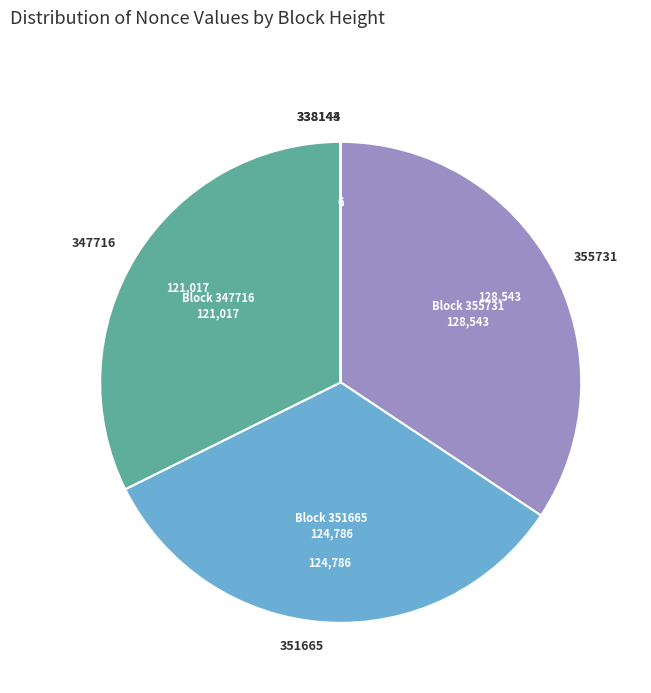

Does any single category account for the majority?

No